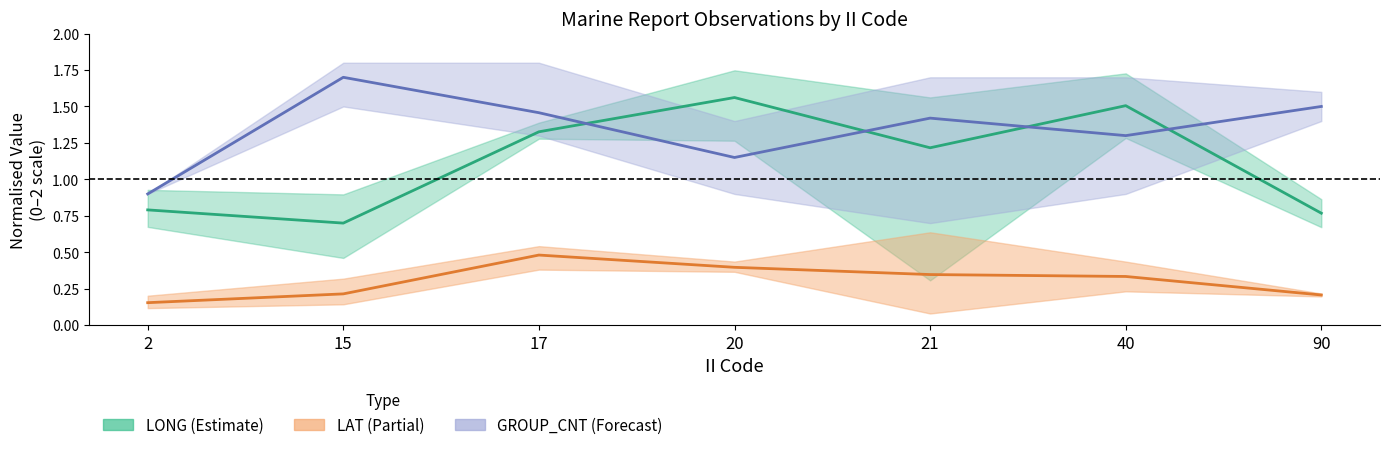

The GROUP_CNT mean series shows 1.5 at 90. True or false?

True